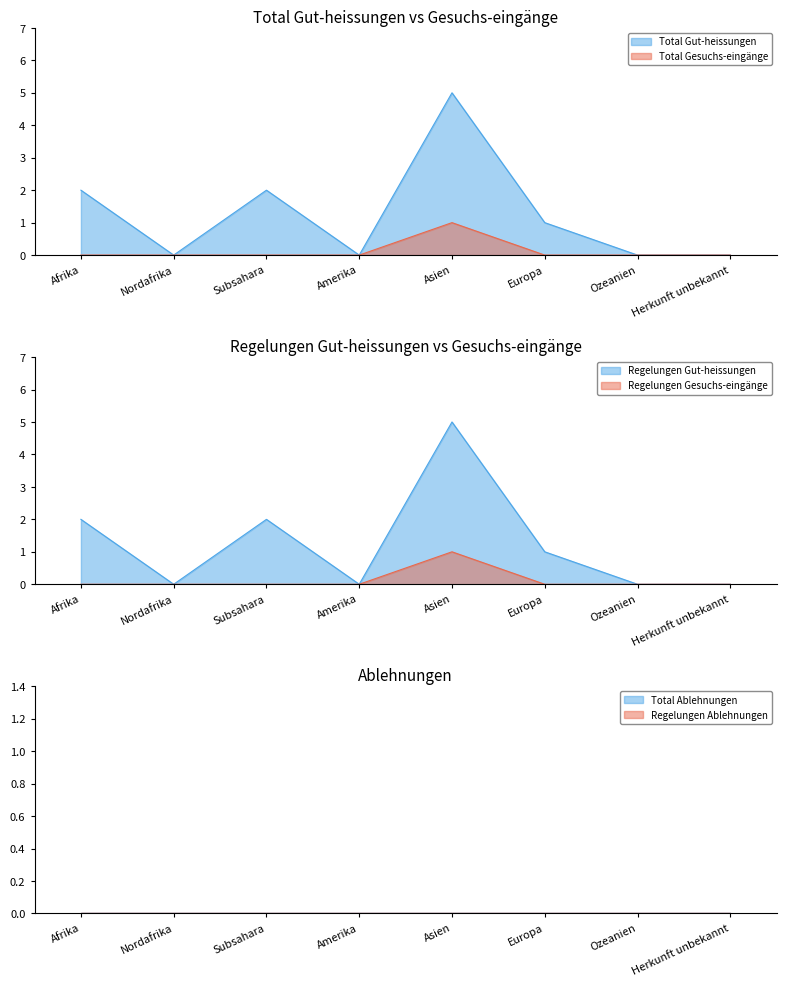

What position from the left is Amerika?

4